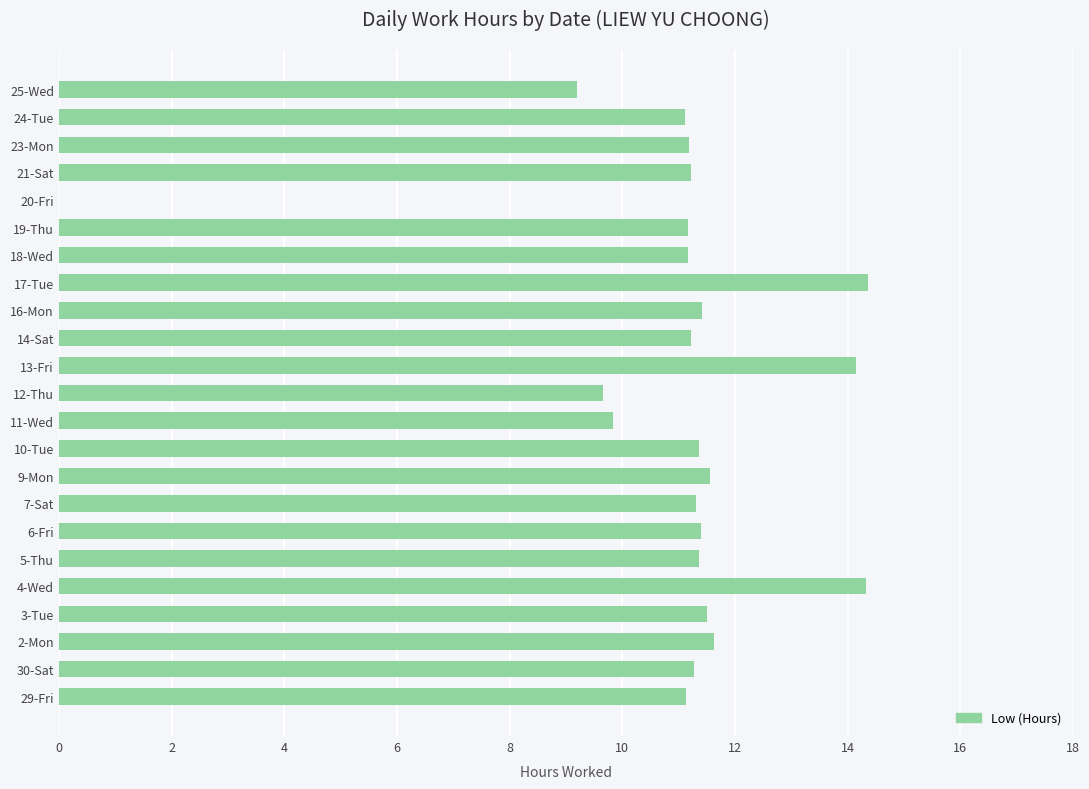

What is the change in value from 4-Wed to 16-Mon?

-2.9